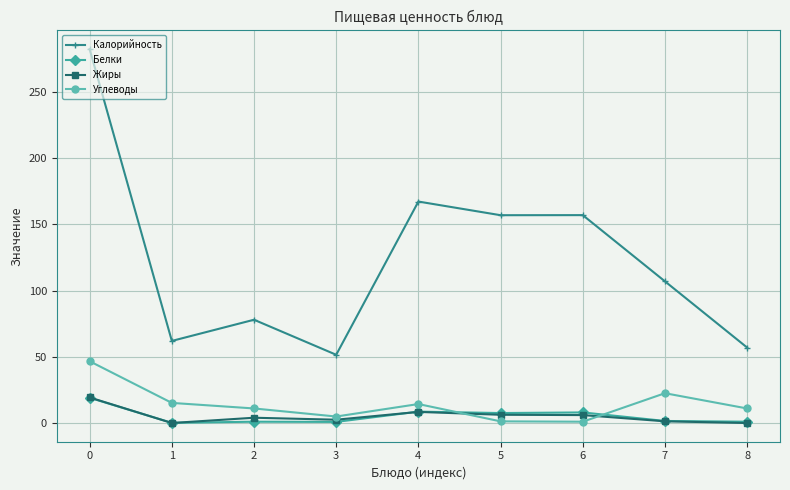

True or false: Жиры and Калорийность cross at least once.

False